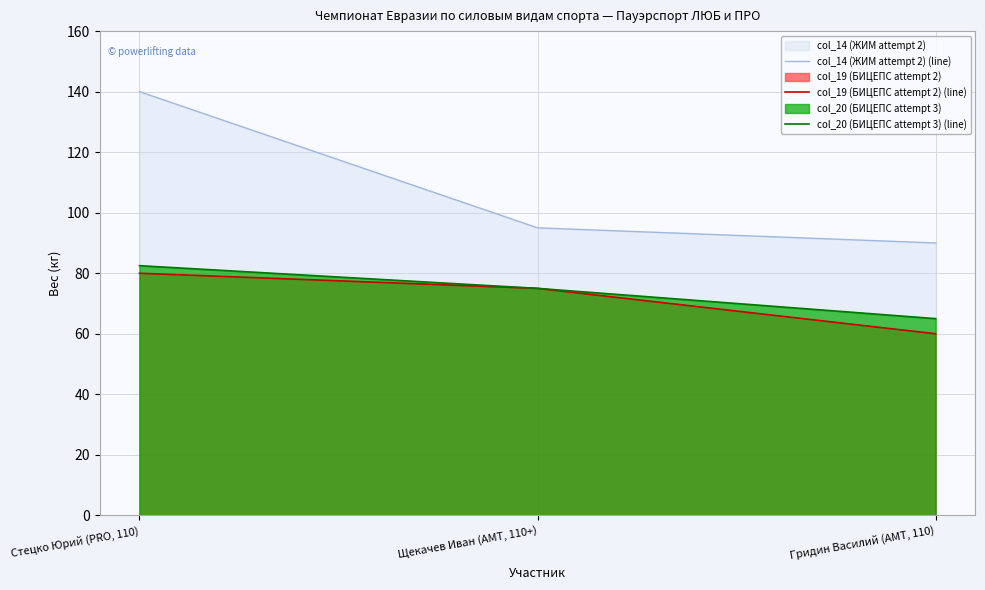

What position from the right is Гридин Василий (AMT, 110)?

1